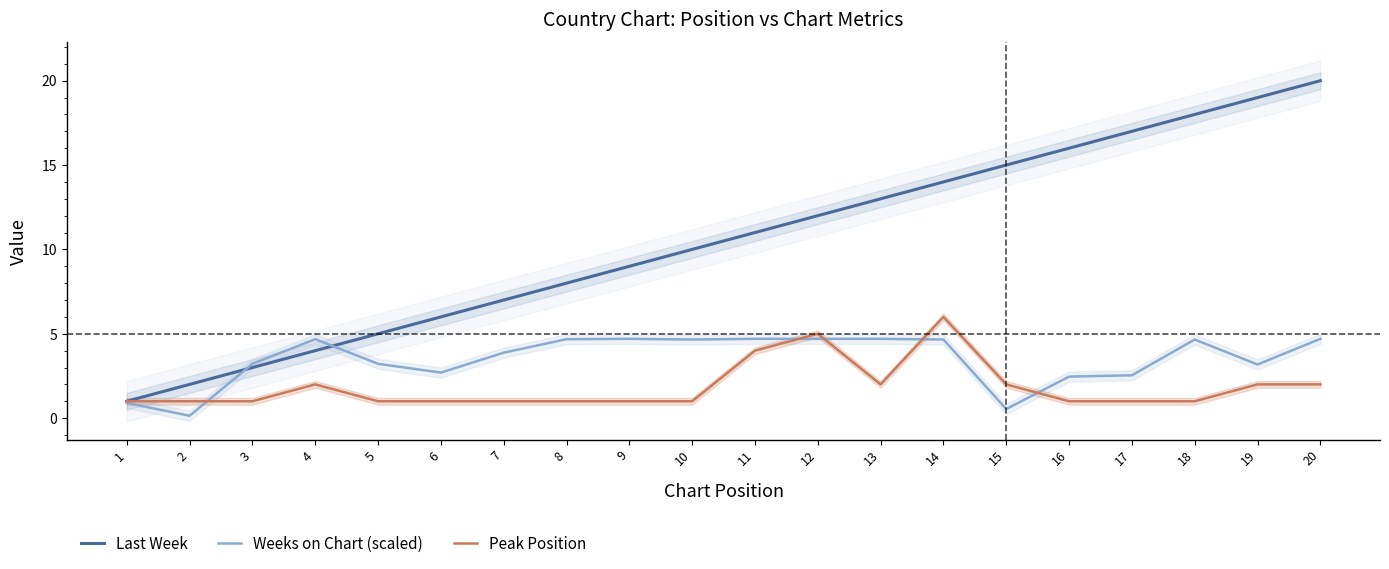

True or false: Last Week has a value of 1.4 at 1.

False